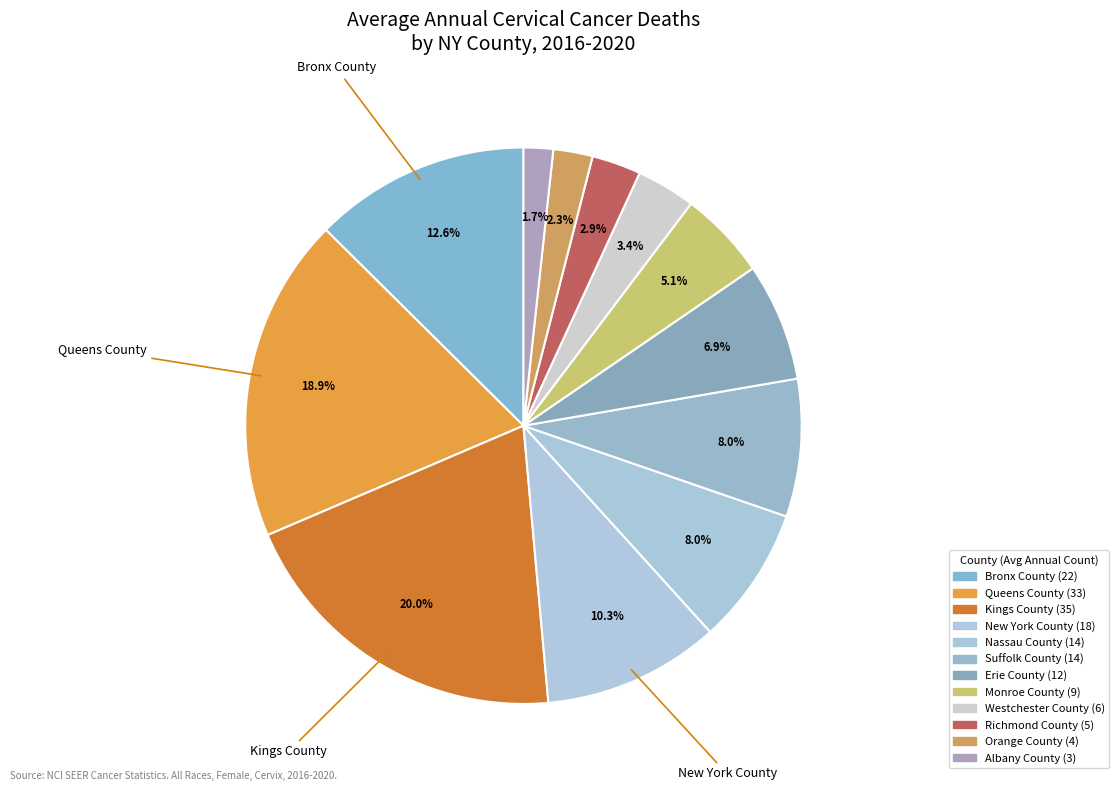

Count the number of slices in the pie.

12